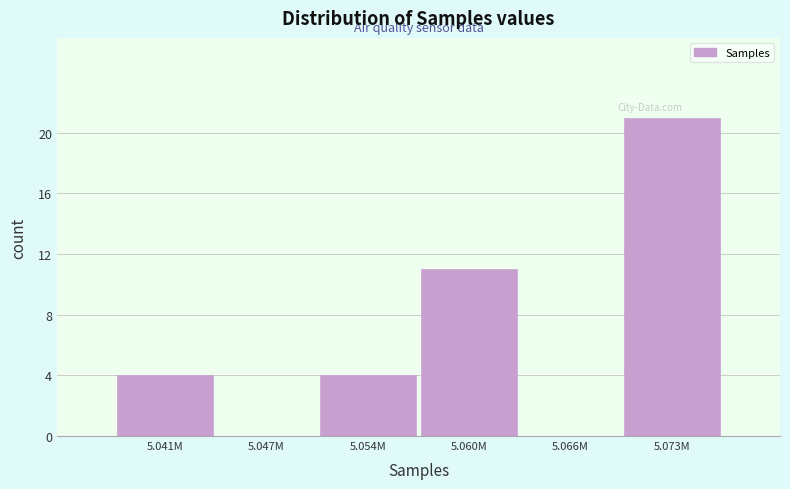

Reading left to right, transcribe all the data shown in this chart.

5.041M=4	5.047M=0	5.054M=4	5.060M=11	5.066M=0	5.073M=21